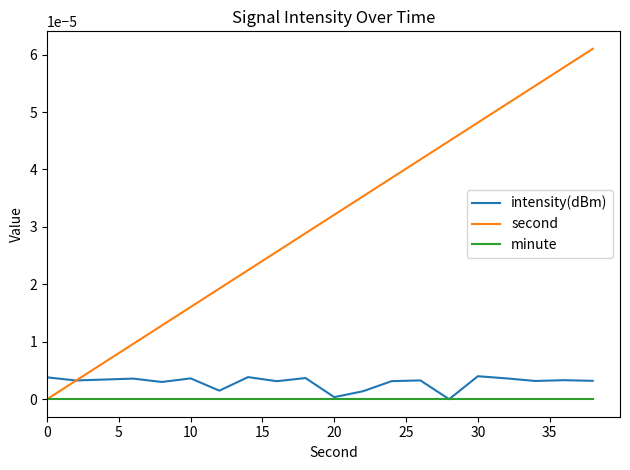

Which series has the largest total across all categories?

second